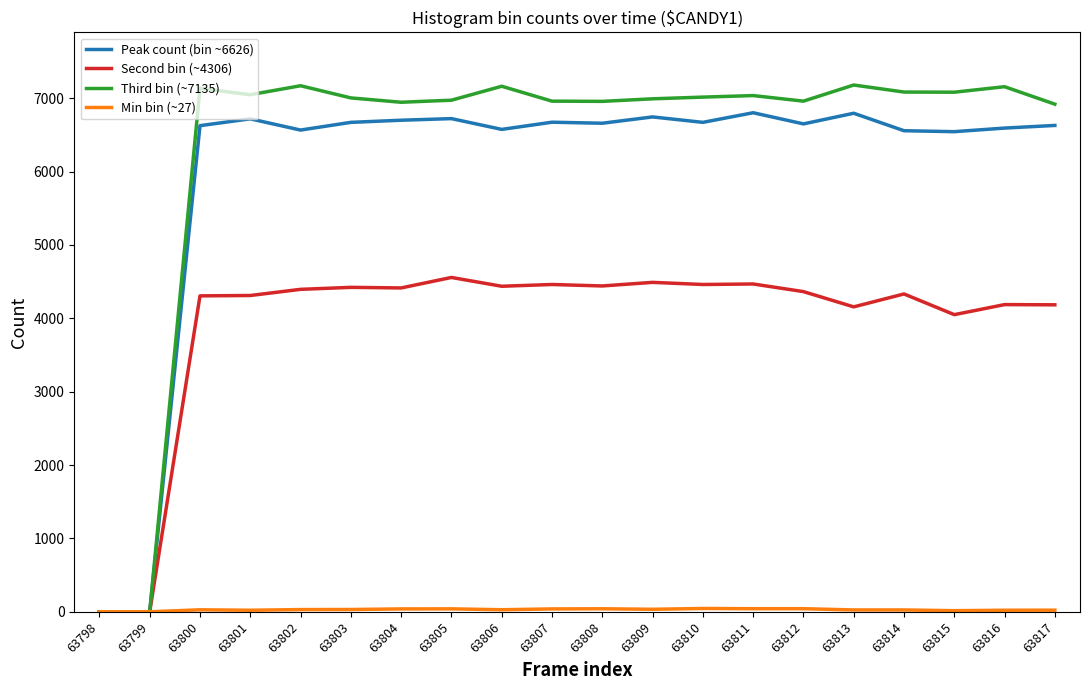

What is the difference between the highest and lowest values at 63803?

6973